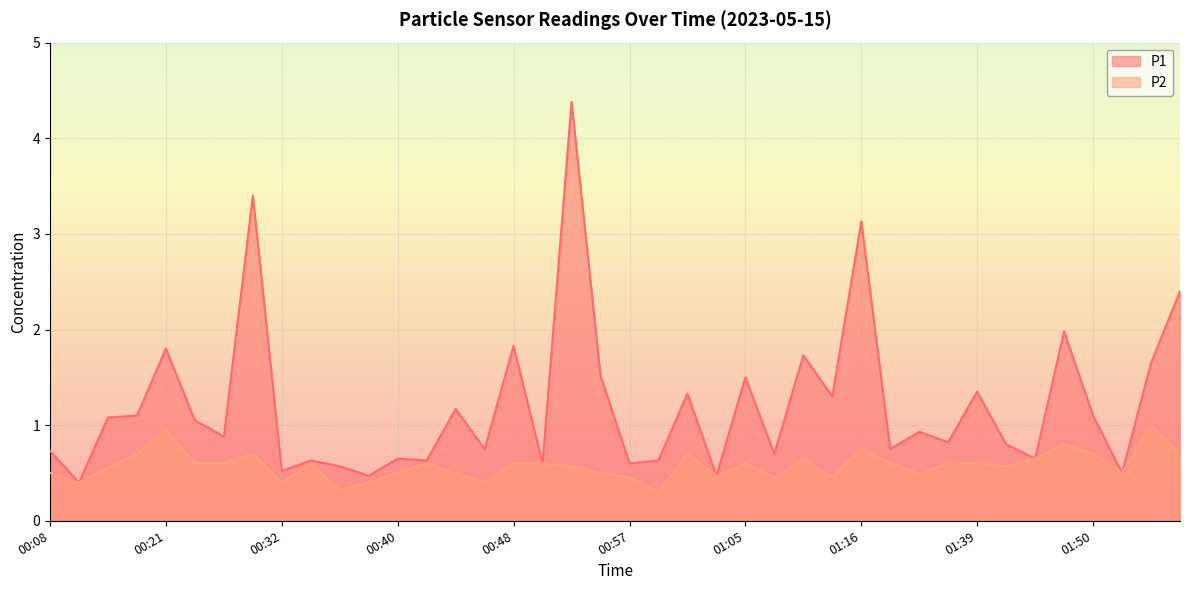

How many series are shown in this chart?

2